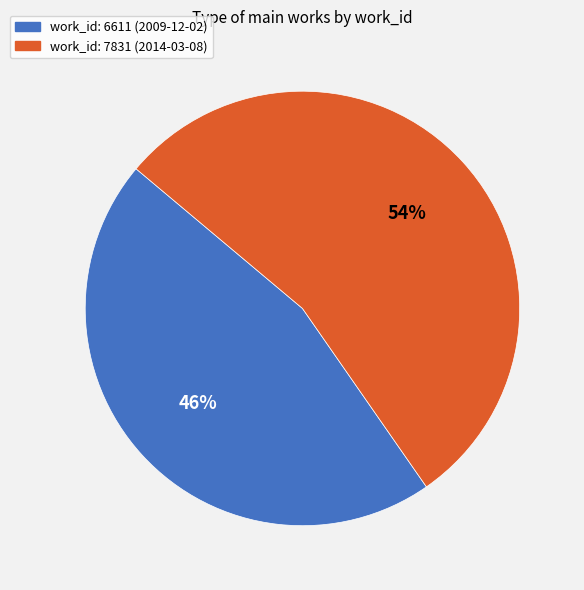

How many segments does this pie chart have?

2